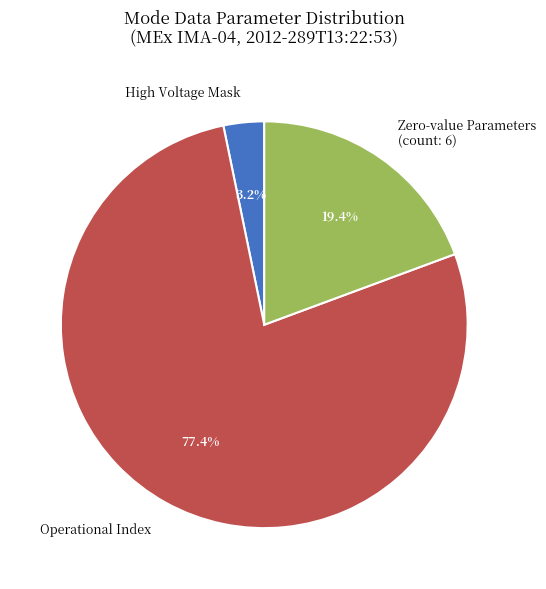

How many slices are in this pie chart?

3